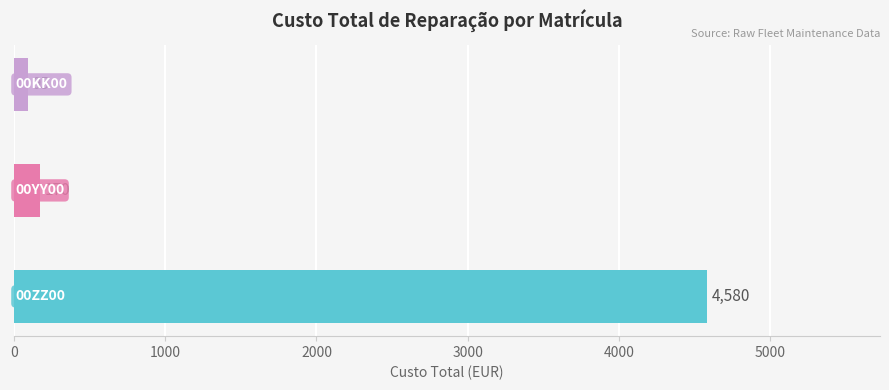

What is the sum of all values?

4845